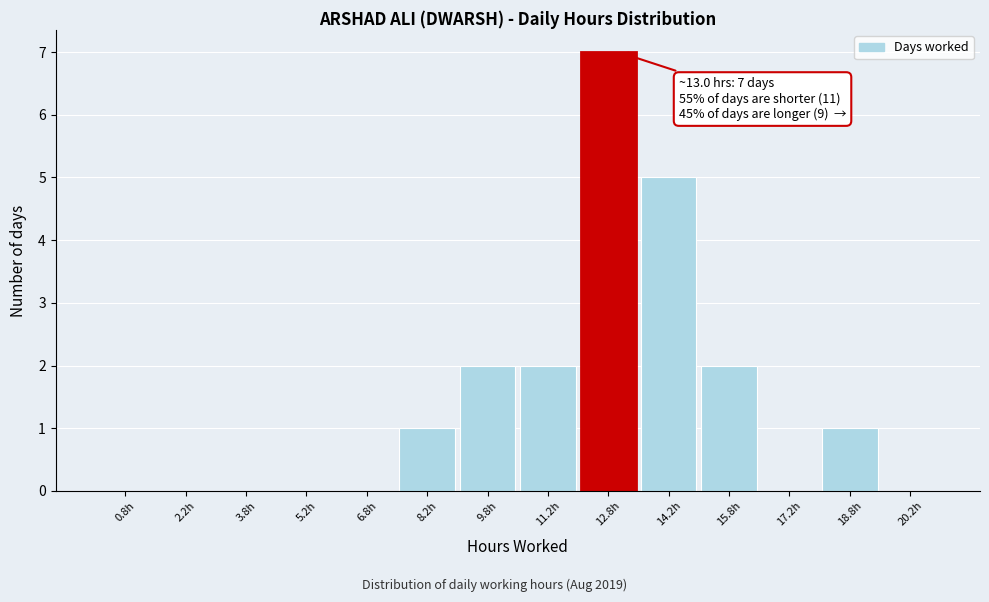

Which range on the x-axis has the tallest bar?

12.0 to 13.5